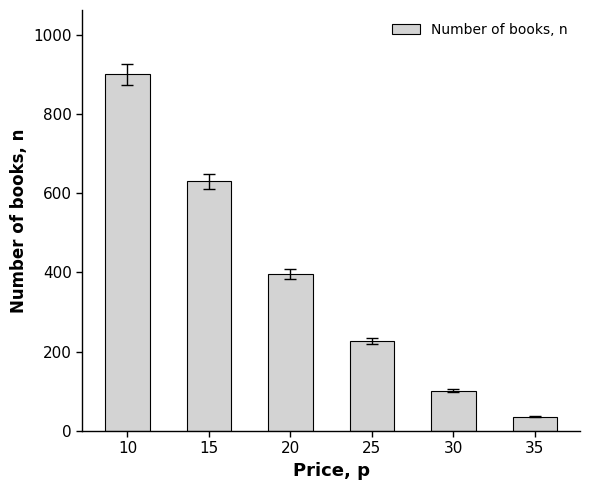

What is the value of the 6th bar from the left?

36